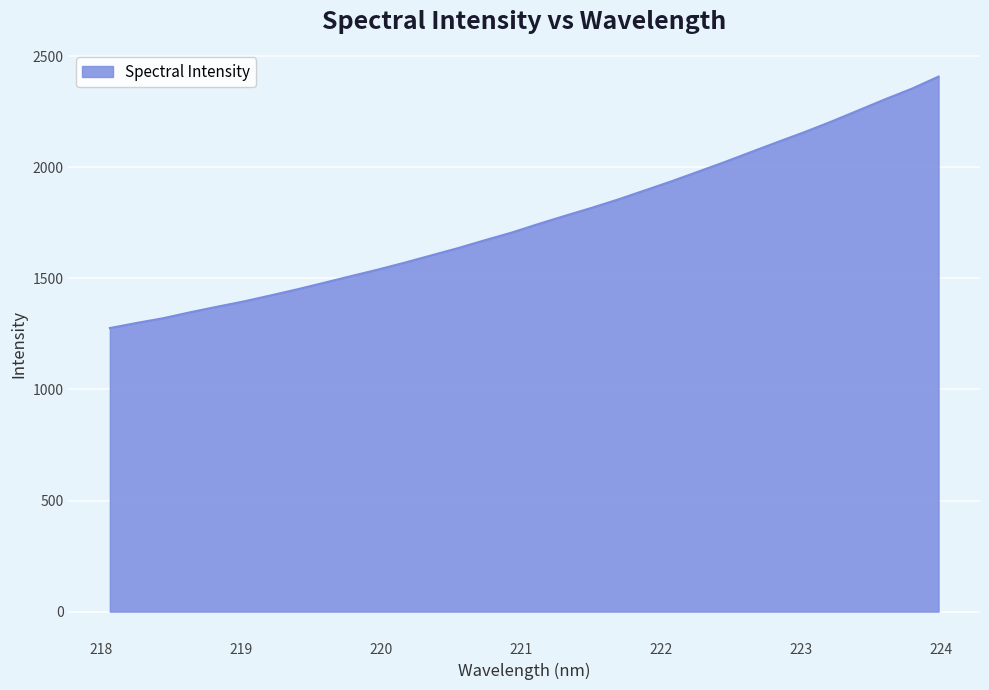

Does the chart display data point markers on the line(s)?

No